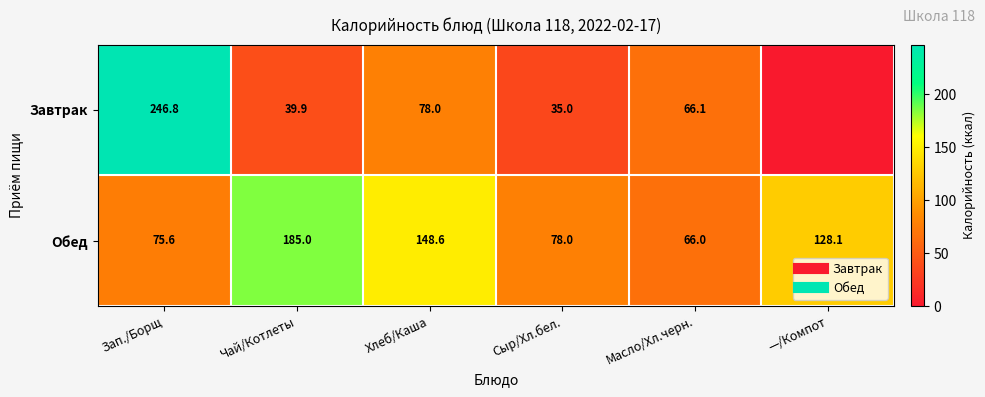

At which label is Завтрак closest to 123?

Хлеб/Каша